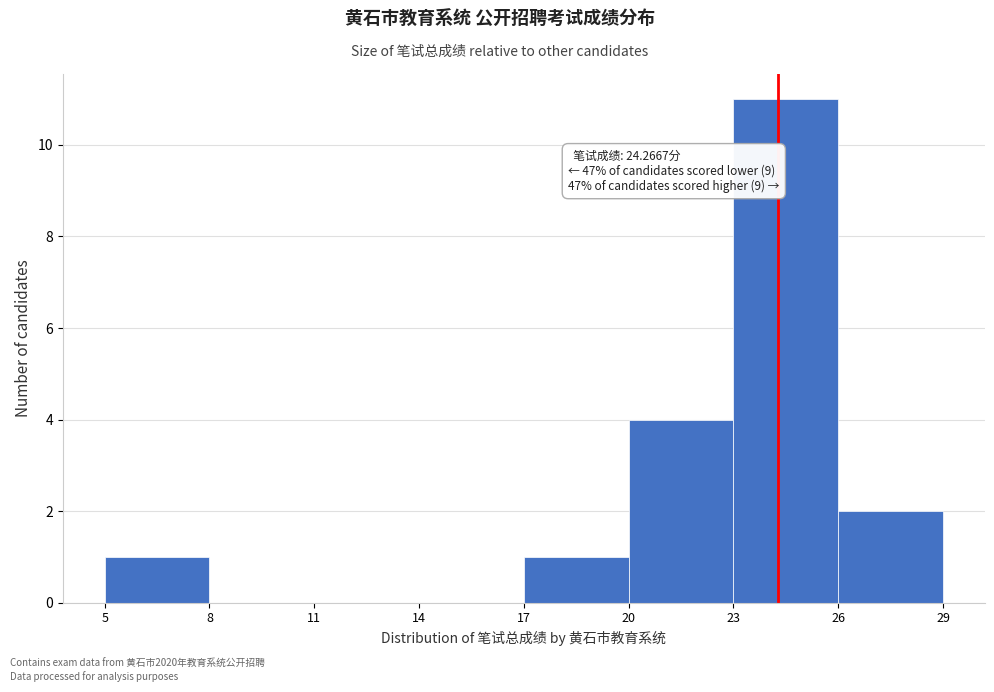

Over which range of the x-axis is the bar tallest?

23 to 26